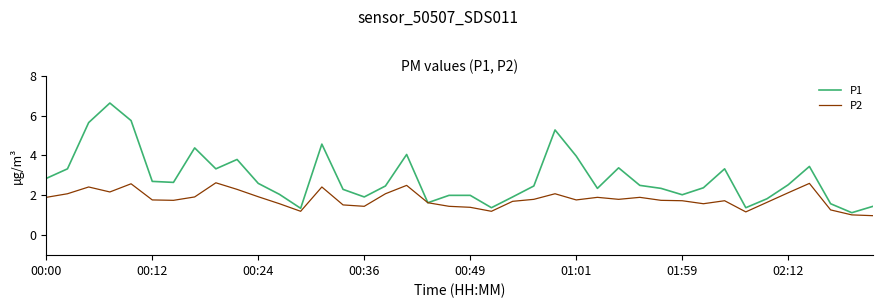

How many lines are shown in the chart?

2